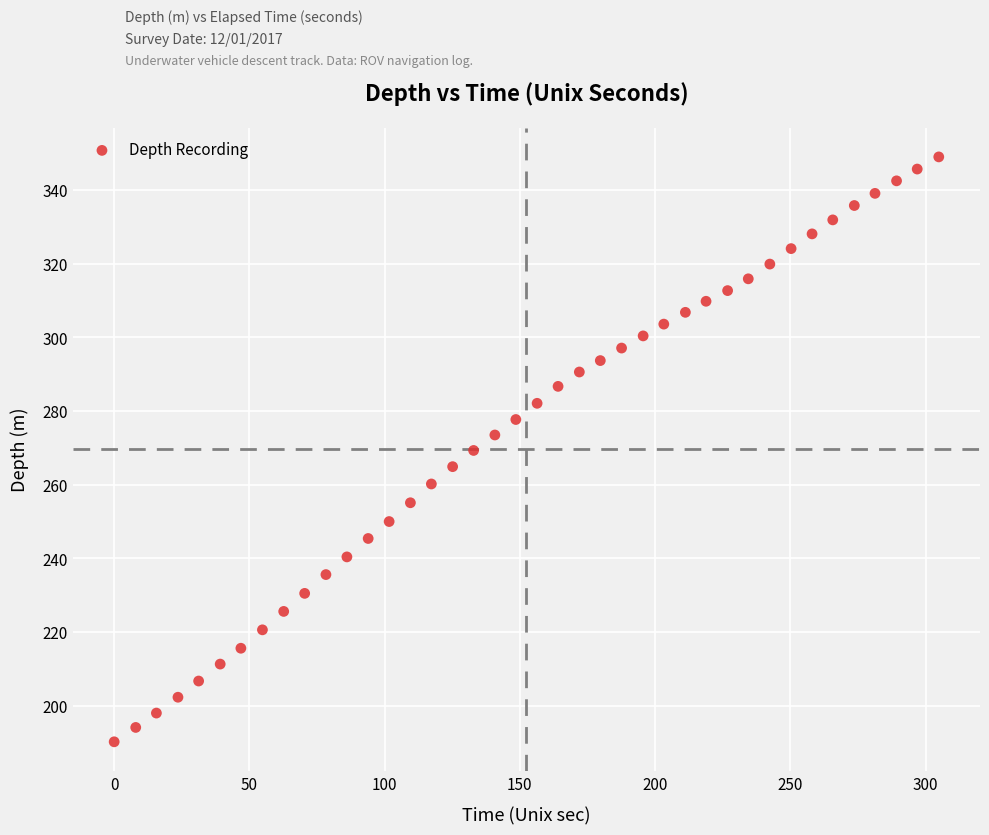

What is the range of X values (max minus min)?

304.9